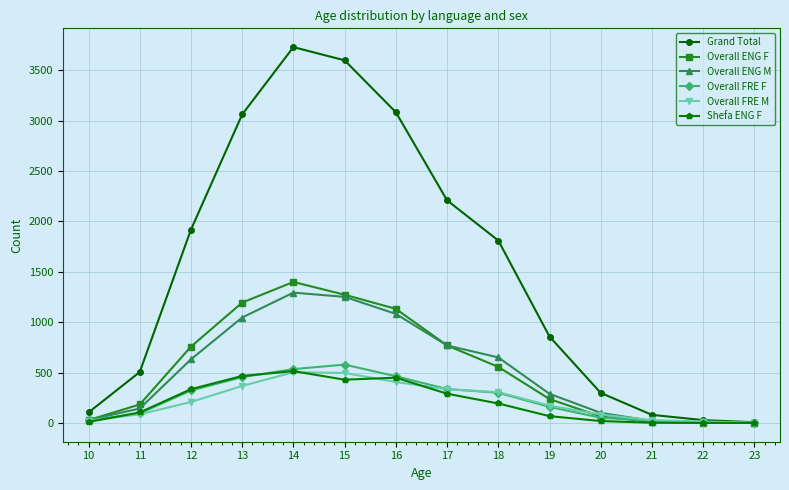

The value of Overall ENG F at 15 is 571. True or false?

False